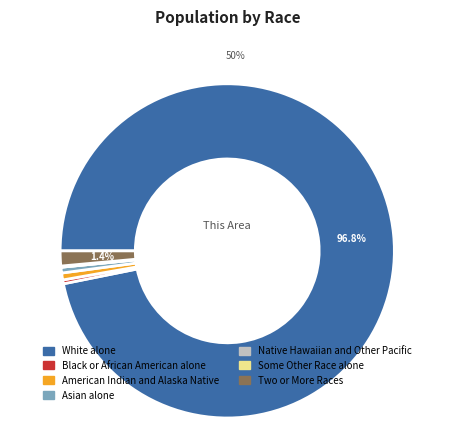

Which category has the biggest portion of the pie?

White alone